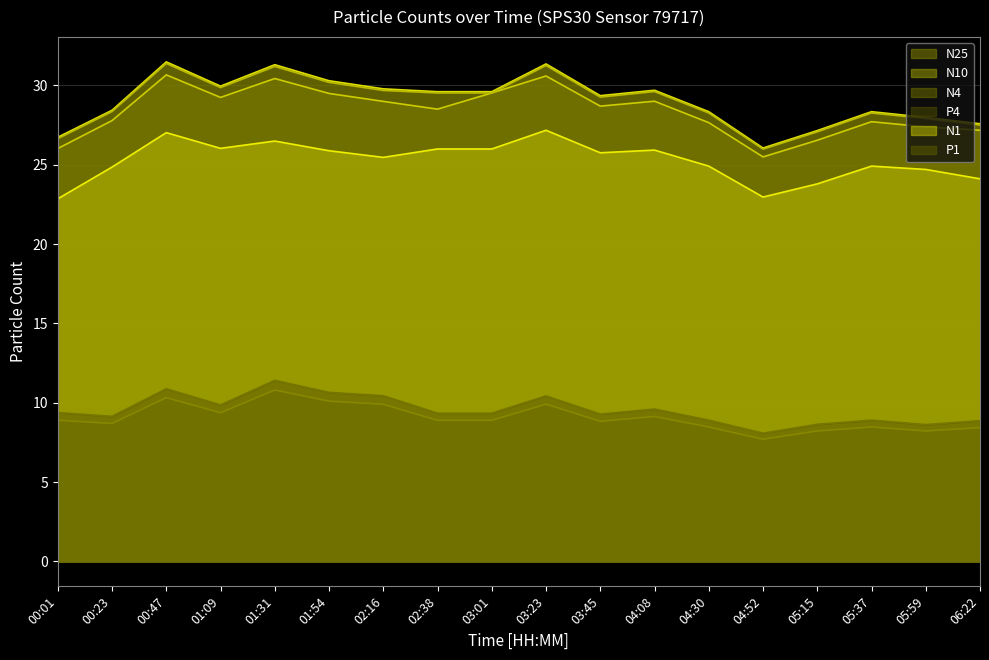

List the series in order of their peak value, lowest first.

P4, P1, N1, N25, N4, N10